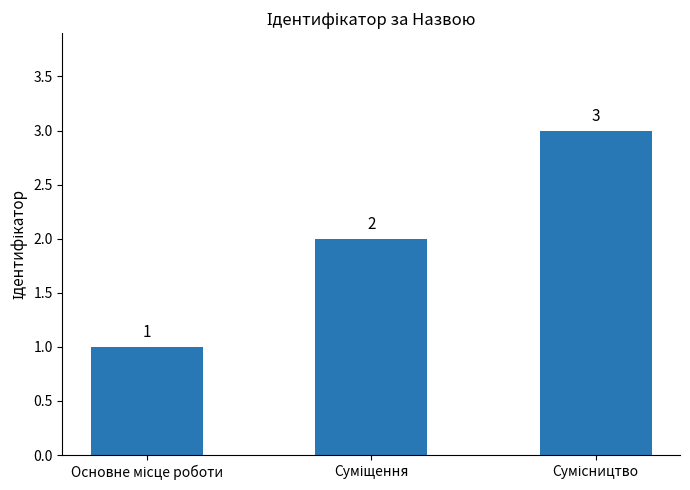

What is the value of the 2nd bar from the left?

2